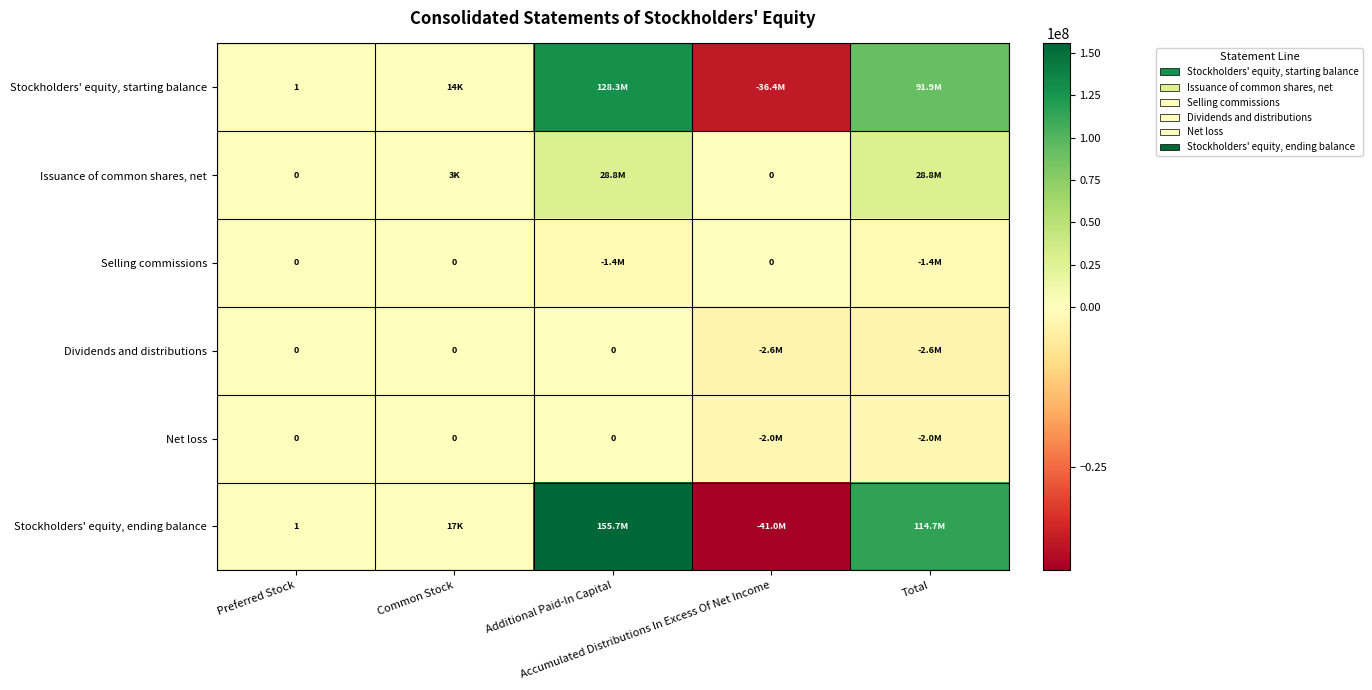

The Selling commissions series shows -306706 at Total. True or false?

False